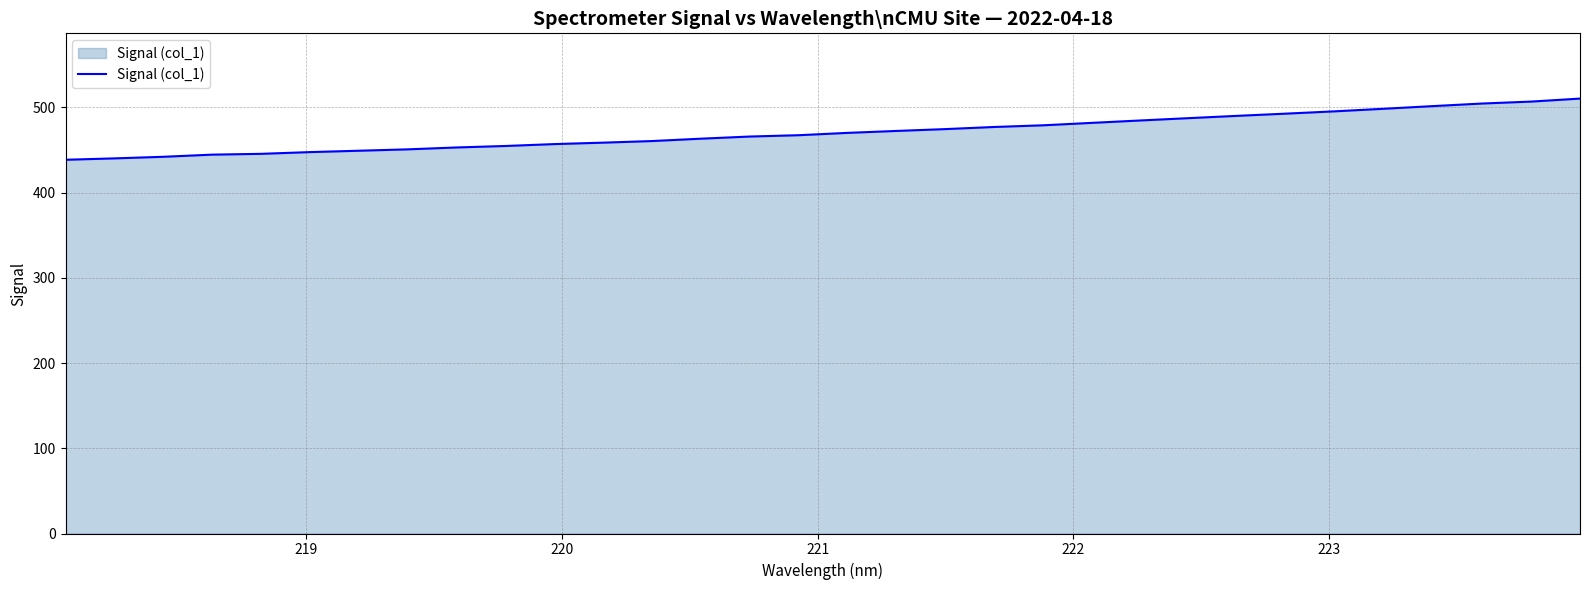

What is the difference between the maximum and minimum values?

71.8